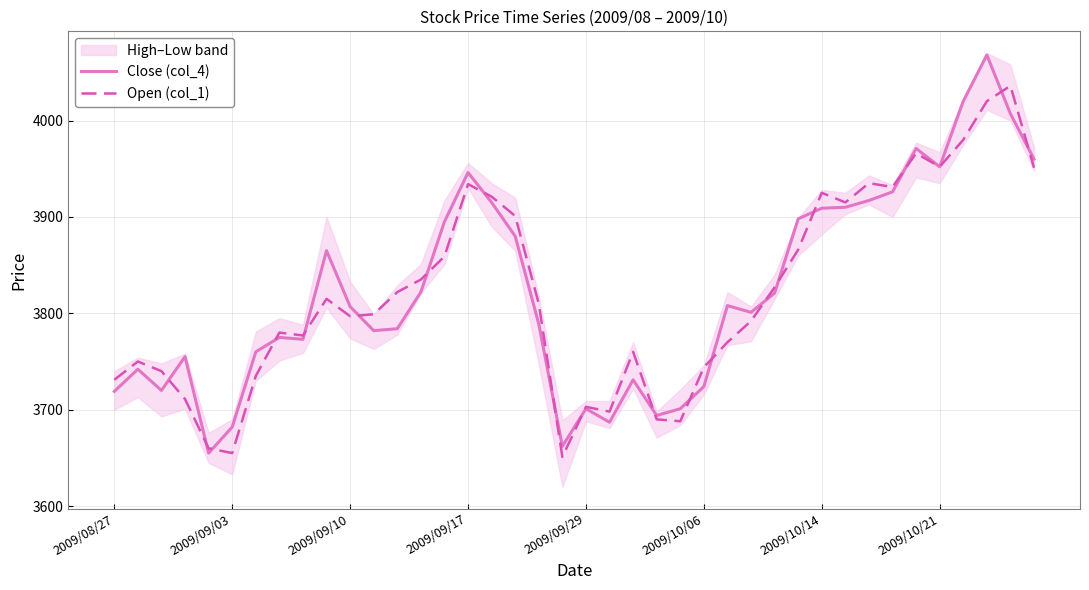

The value of Open (col_1) at 23 is 3690. True or false?

True